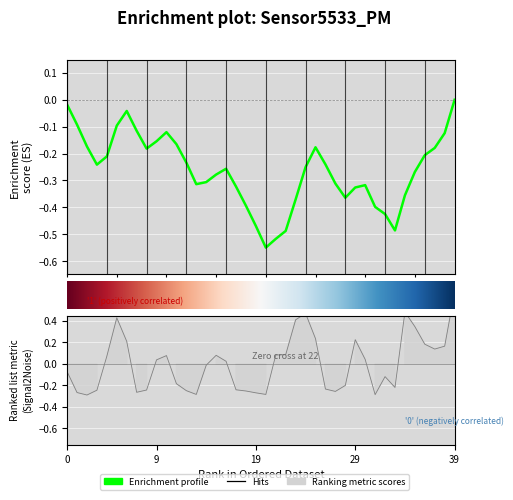

Is this an area chart (filled region under the line)?

No